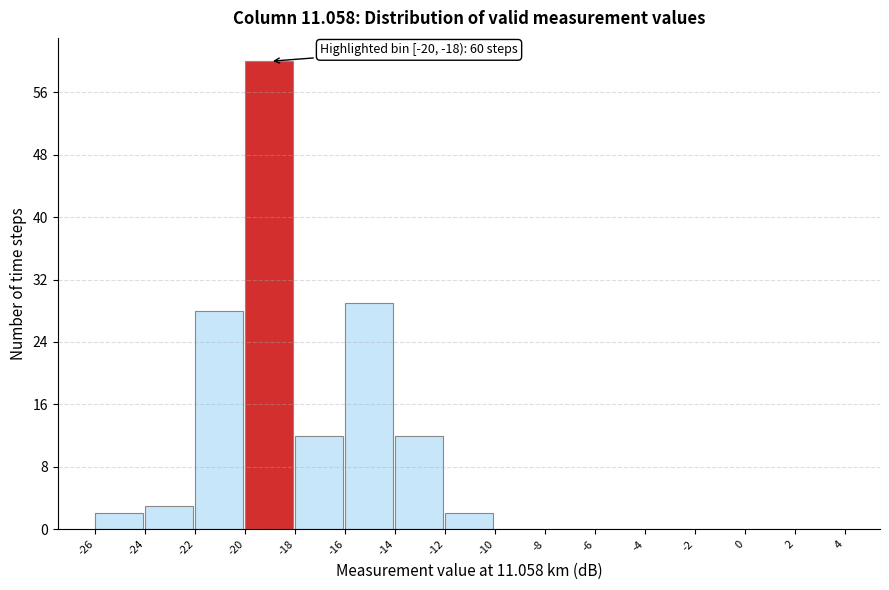

Over which range of the x-axis is the bar tallest?

-20 to -18